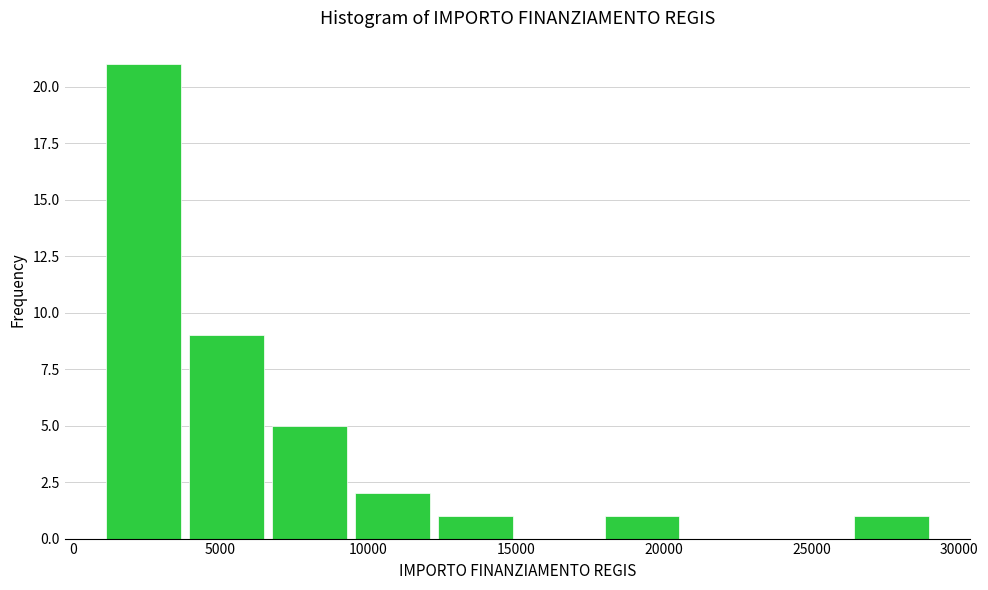

Reading left to right, list every bar in this chart as the range it spans on the x-axis followed by its height. Neither the bar edges nor the heights are printed on the chart, so give them approximately, as read against the axes.

1000 to 4000: 21
4000 to 6500: 9
6500 to 9500: 5
9500 to 12000: 2
12000 to 15000: 1
15000 to 18000: 0
18000 to 20500: 1
20500 to 23500: 0
23500 to 26500: 0
26500 to 29000: 1